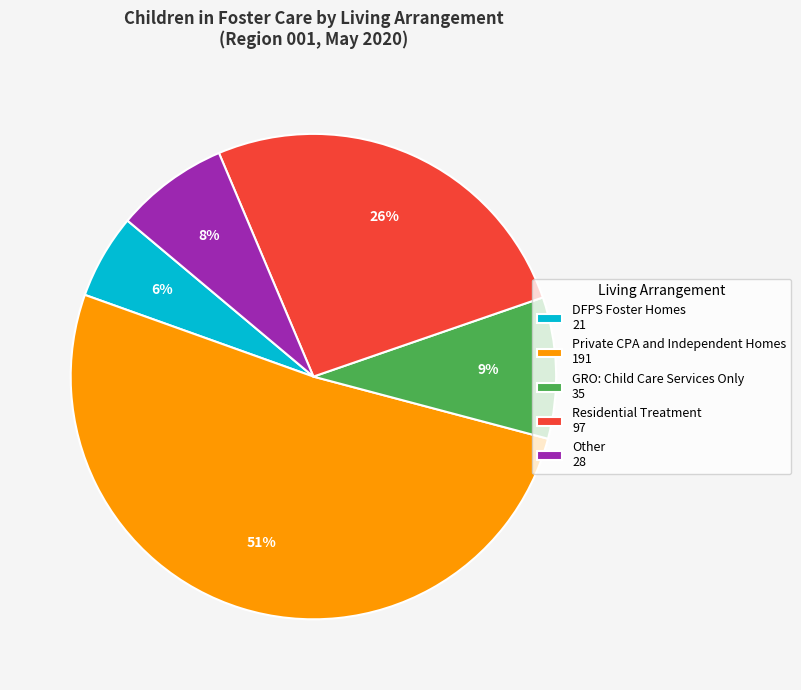

Is it true that Other is 22% of the pie?

False